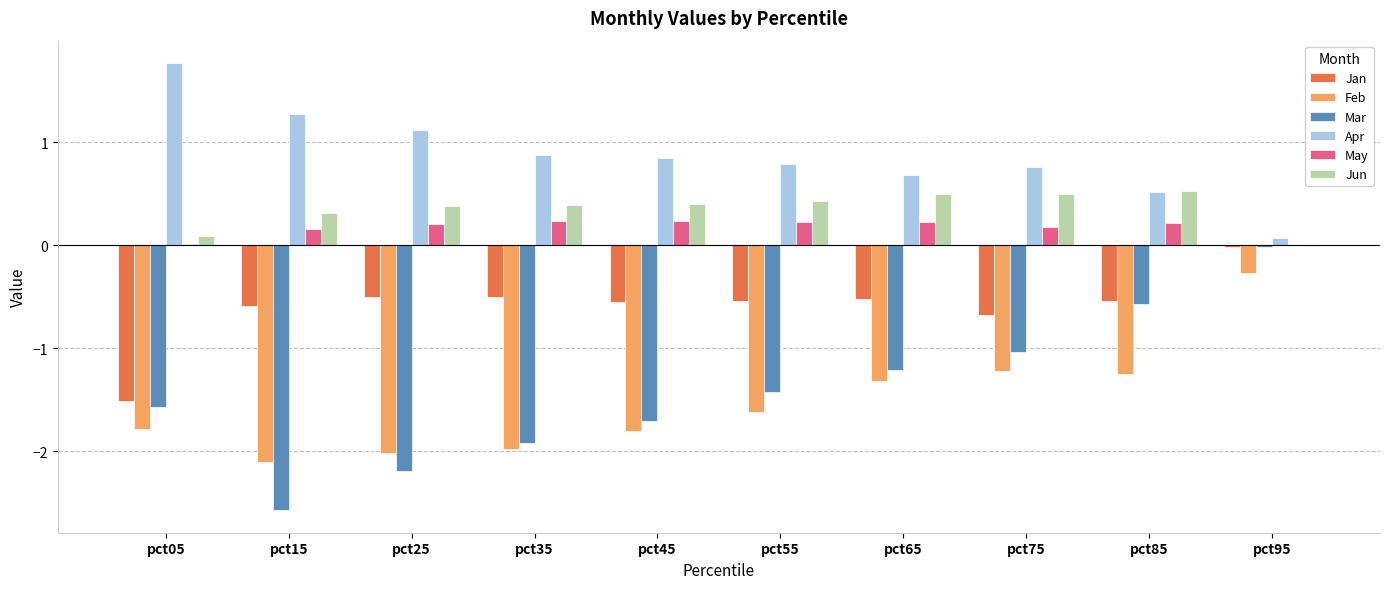

What is the approximate value of Jan at pct85?

-0.5